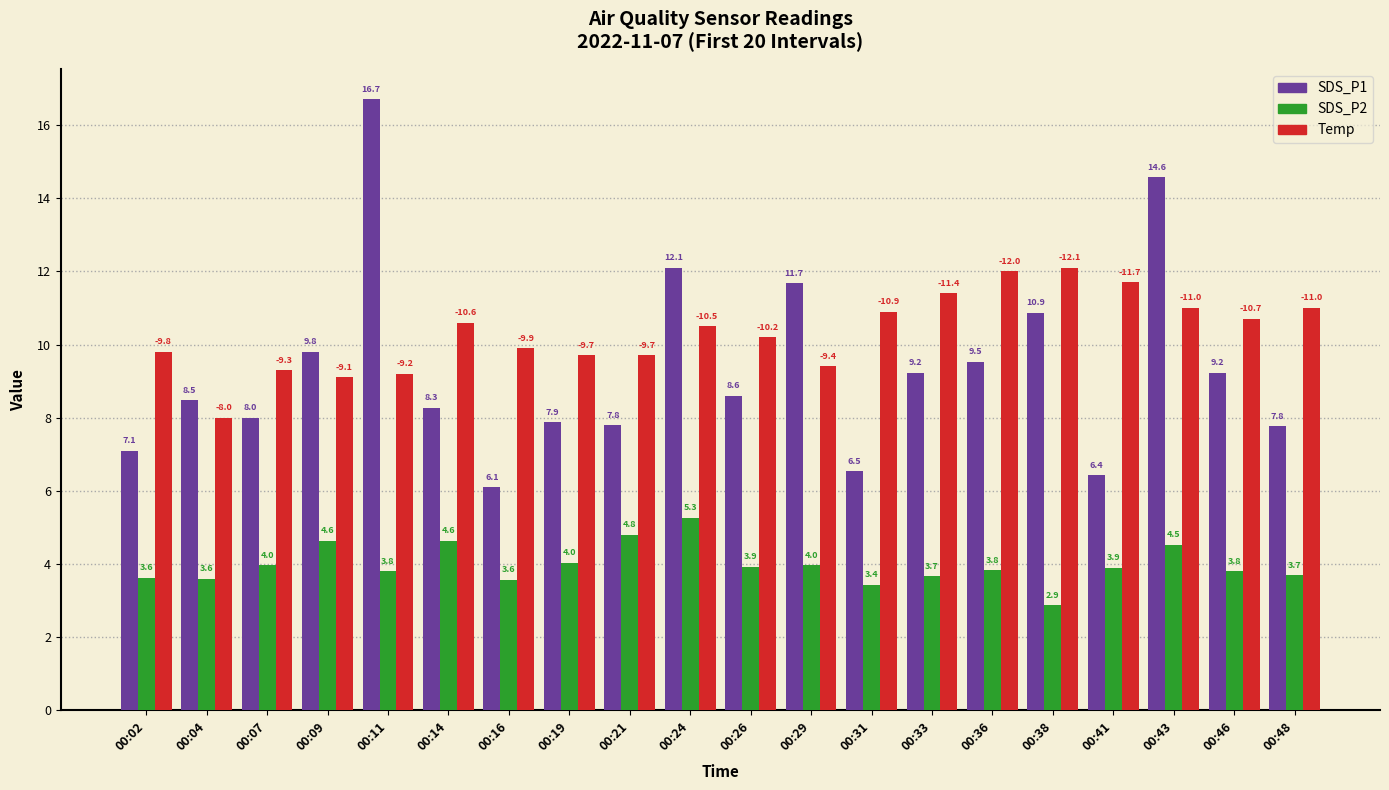

Is it true that SDS_P2 equals 3.7 at 00:48?

True